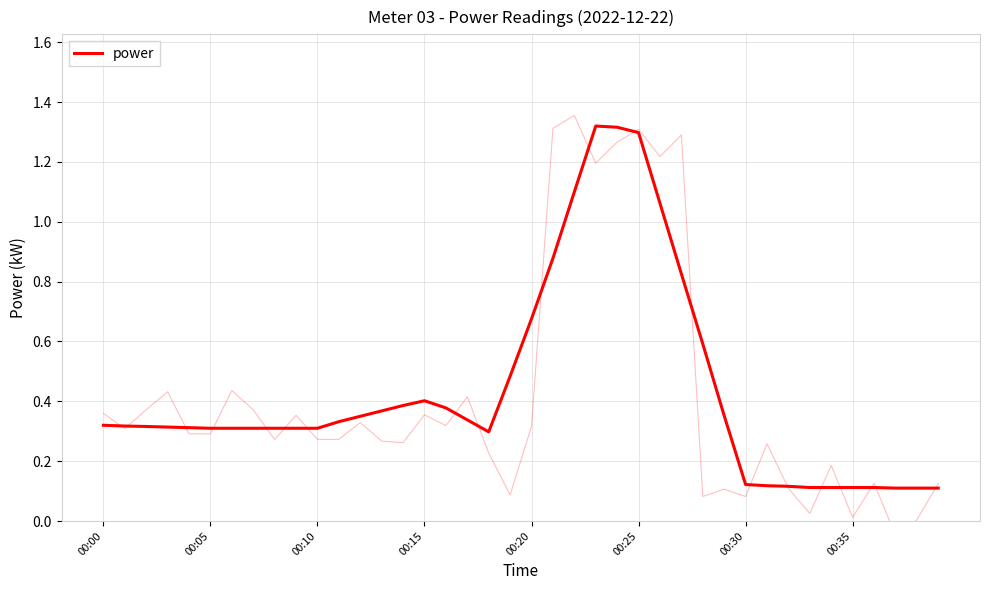

How many lines are shown in the chart?

1